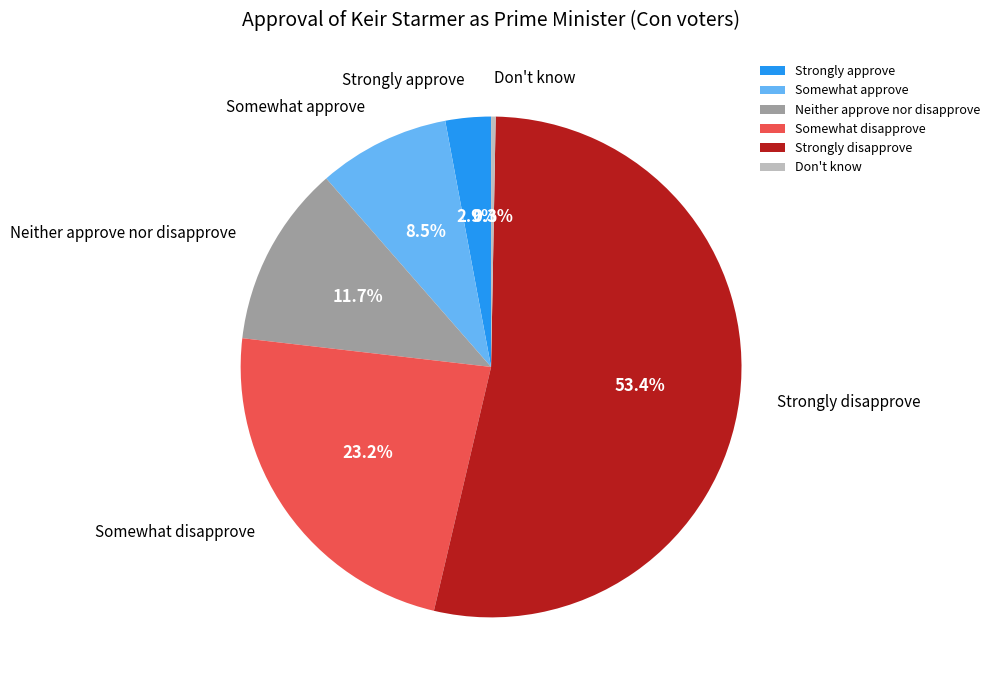

Is it true that Don't know is 13% of the pie?

False